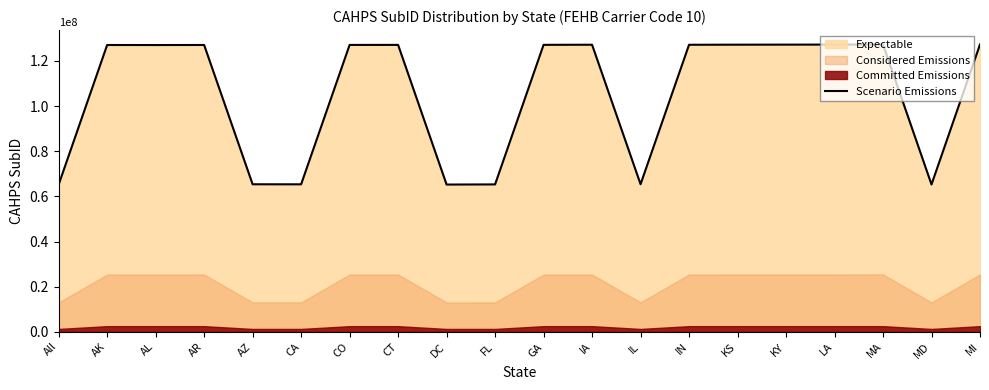

What is the minimum value shown in the chart?

65230000